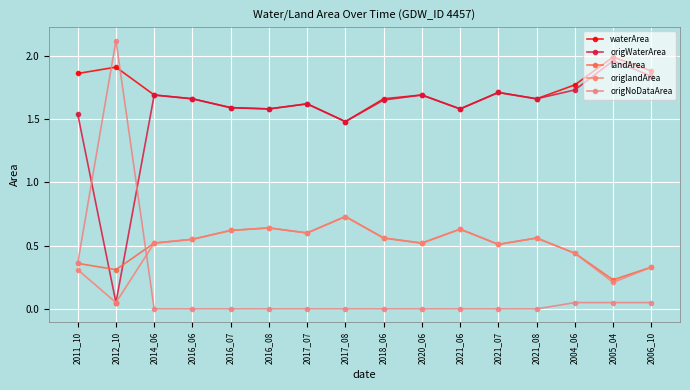

What are all the series names shown in the legend?

waterArea, origWaterArea, landArea, origlandArea, origNoDataArea